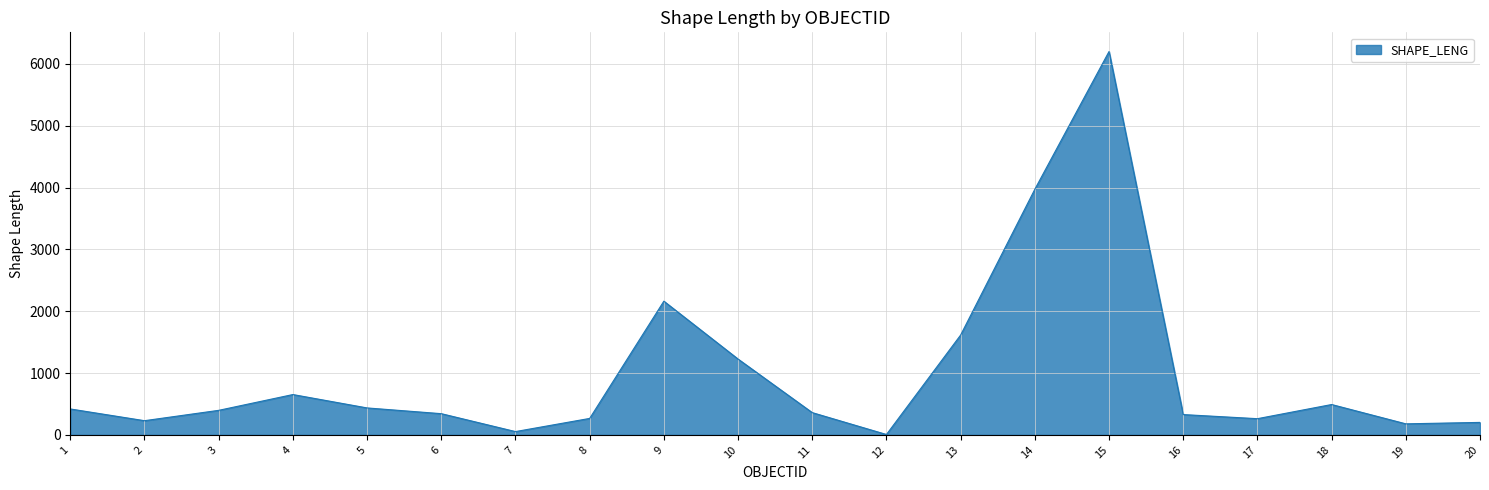

What is the difference between the values at 18 and 10?

735.6